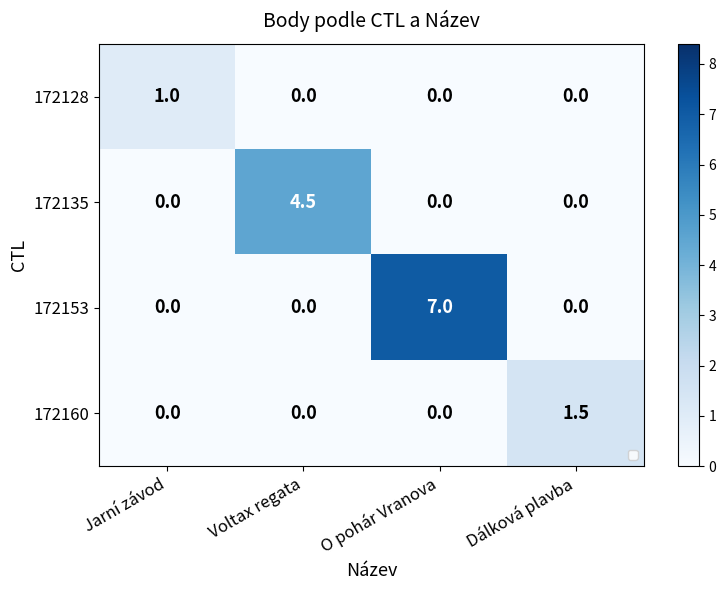

What is the average value of the 172153 series?

1.8